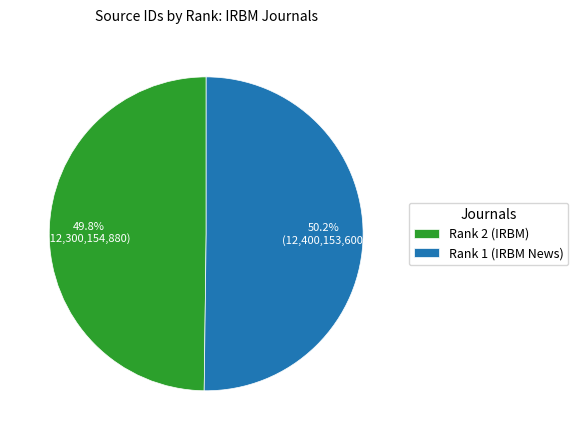

Combined, what portion of the pie is Rank 1 (IRBM News) and Rank 2 (IRBM)?

100.0%